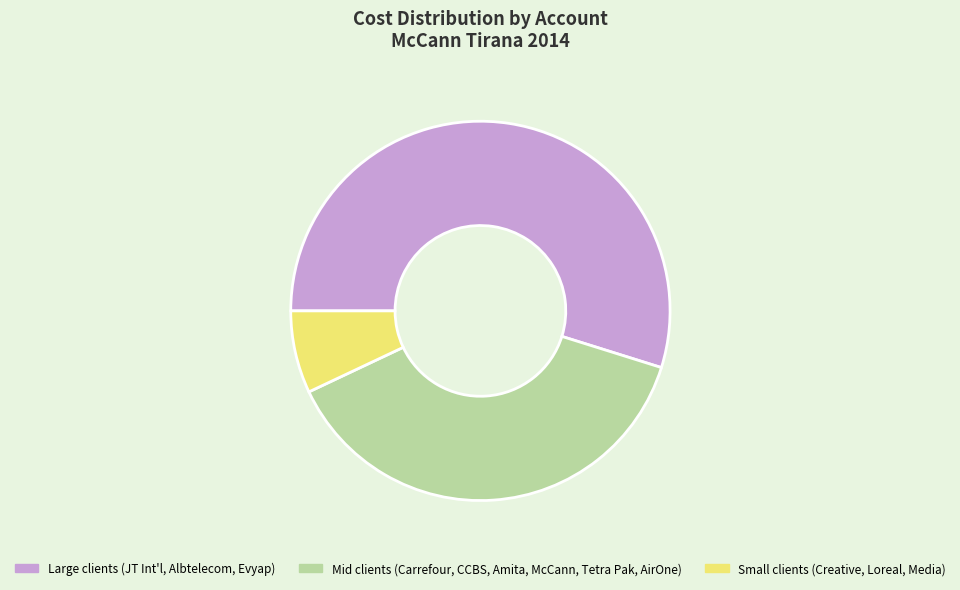

Rank the categories by value from lowest to highest.

Small clients (Creative, Loreal, Media), Mid clients (Carrefour, CCBS, Amita, McCann, Tetra Pak, AirOne), Large clients (JT Int'l, Albtelecom, Evyap)